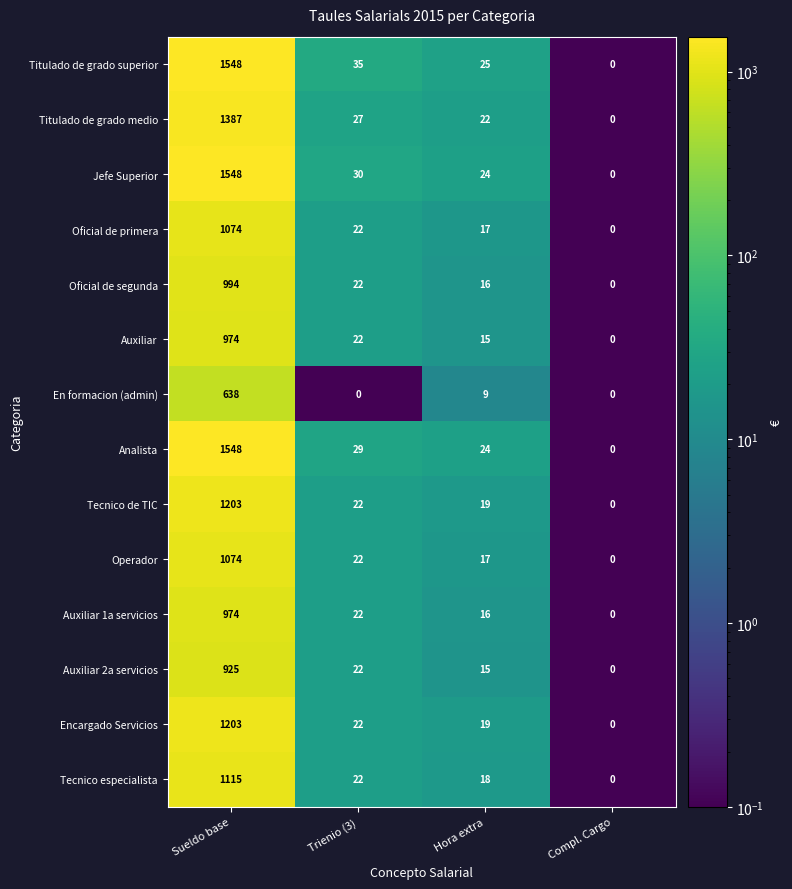

Rank the categories by Auxiliar 2a servicios value from highest to lowest.

Sueldo base, Trienio (3), Hora extra, Compl. Cargo